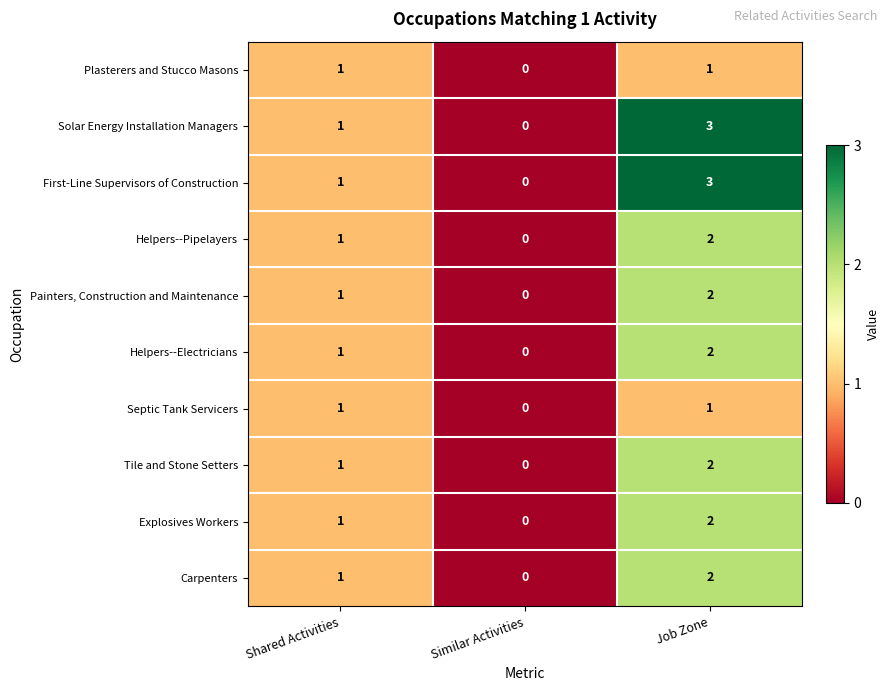

True or false: Tile and Stone Setters has a value of 2 at Job Zone.

True